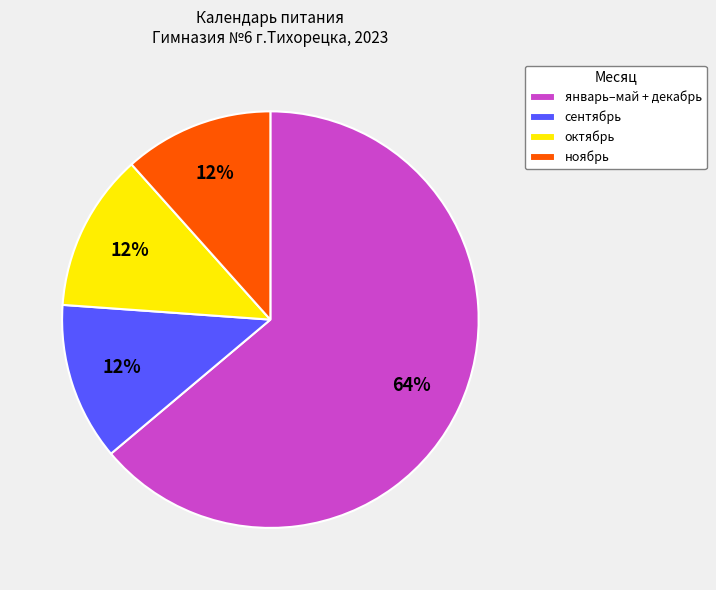

To the nearest percent, what percentage of the pie is сентябрь?

12%